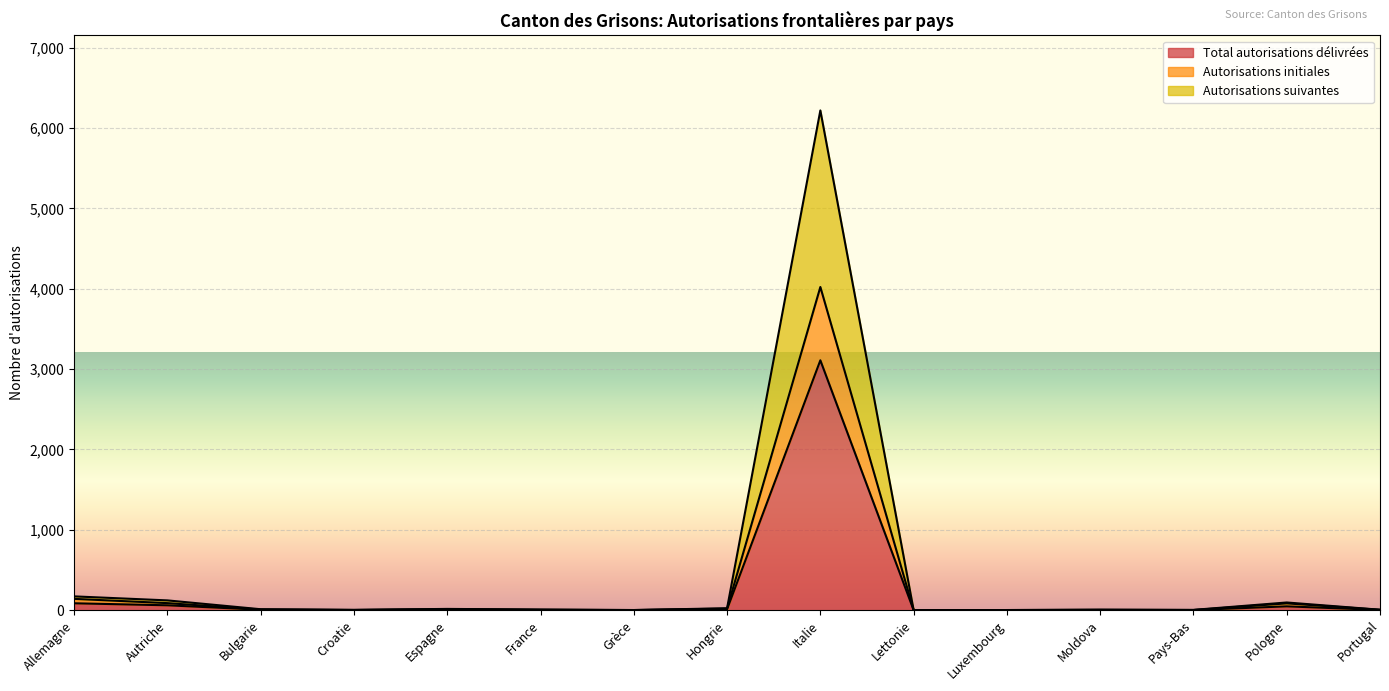

Where is the first local minimum for Autorisations suivantes?

Croatie